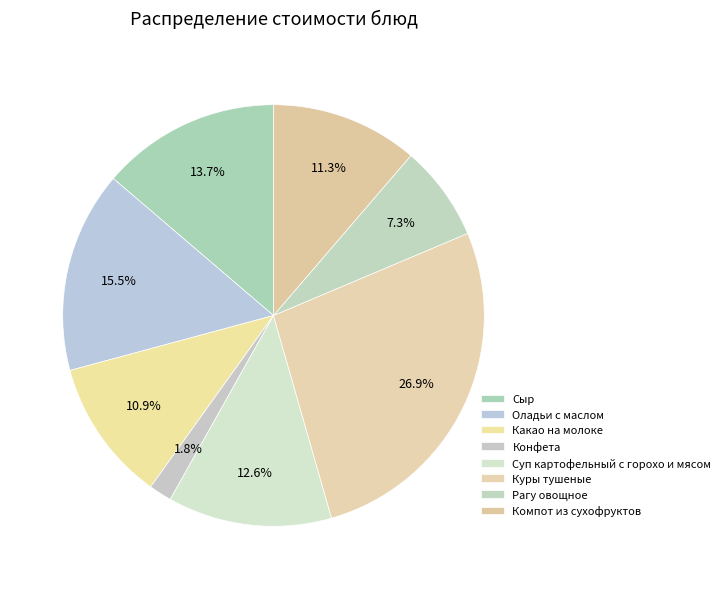

How many slices are in this pie chart?

8